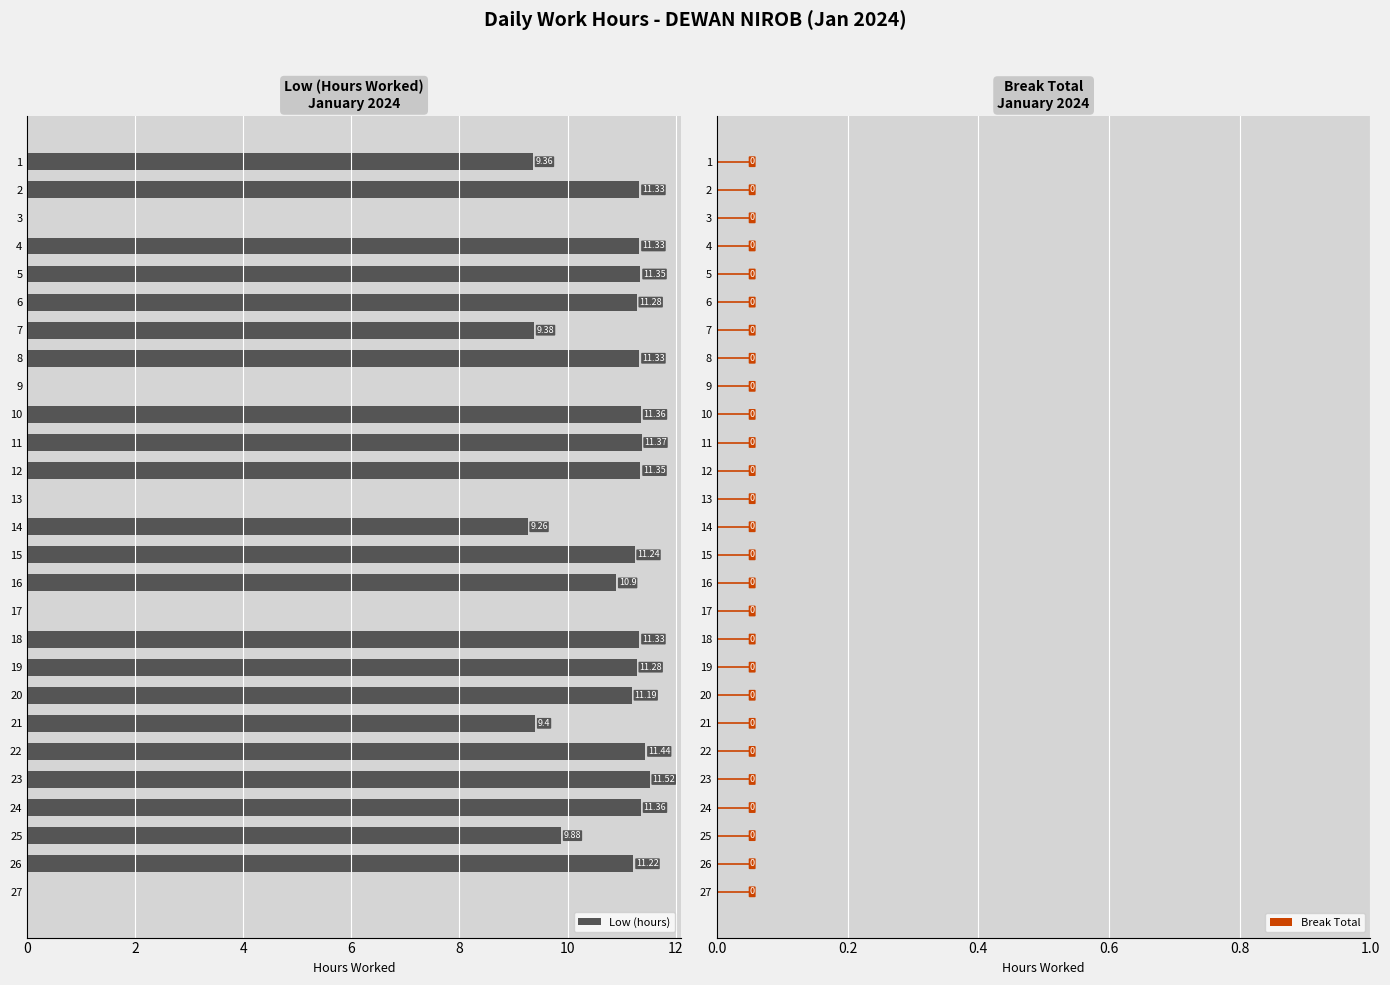

Approximately how many times larger is the value at 11 compared to 10?

1.0